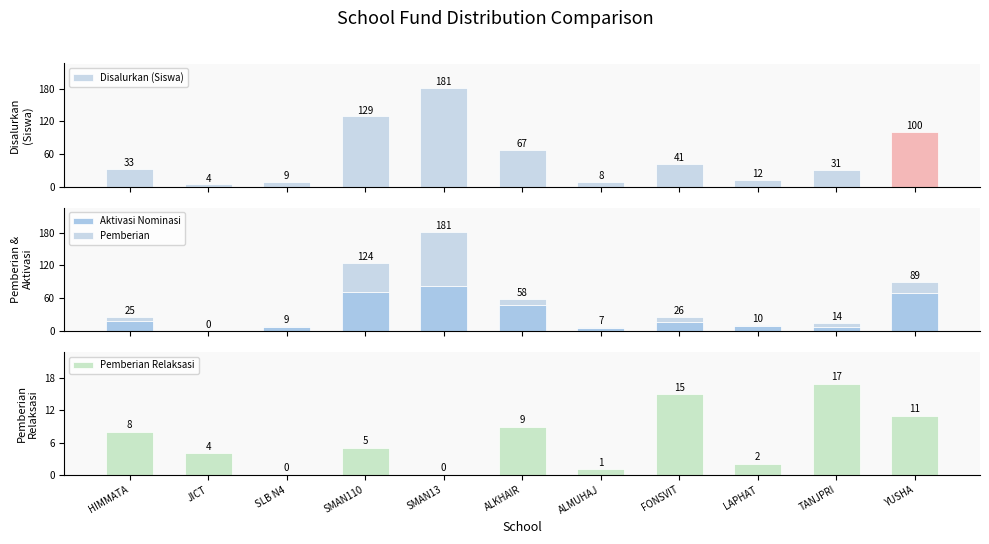

True or false: Aktivasi Nominasi has a value of 15 at LAPHAT.

False